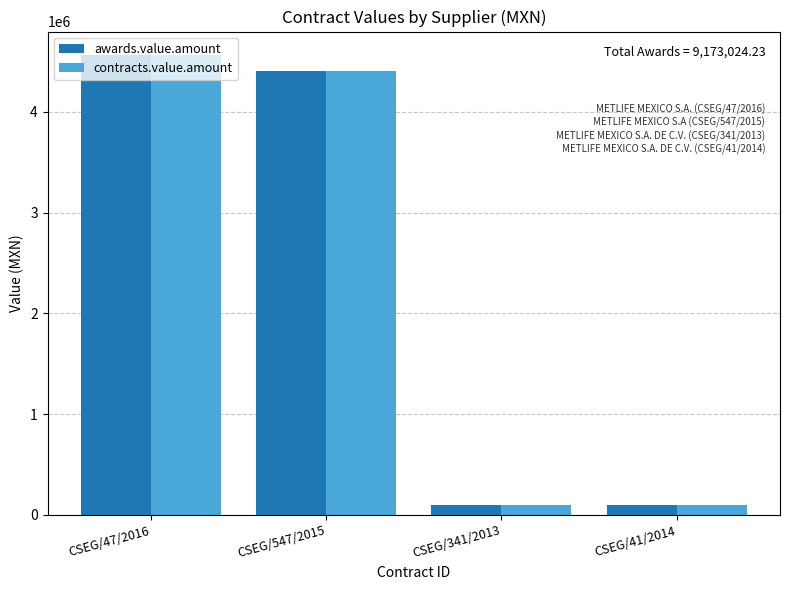

What is the sum of all contracts.value.amount values?

9173024.2